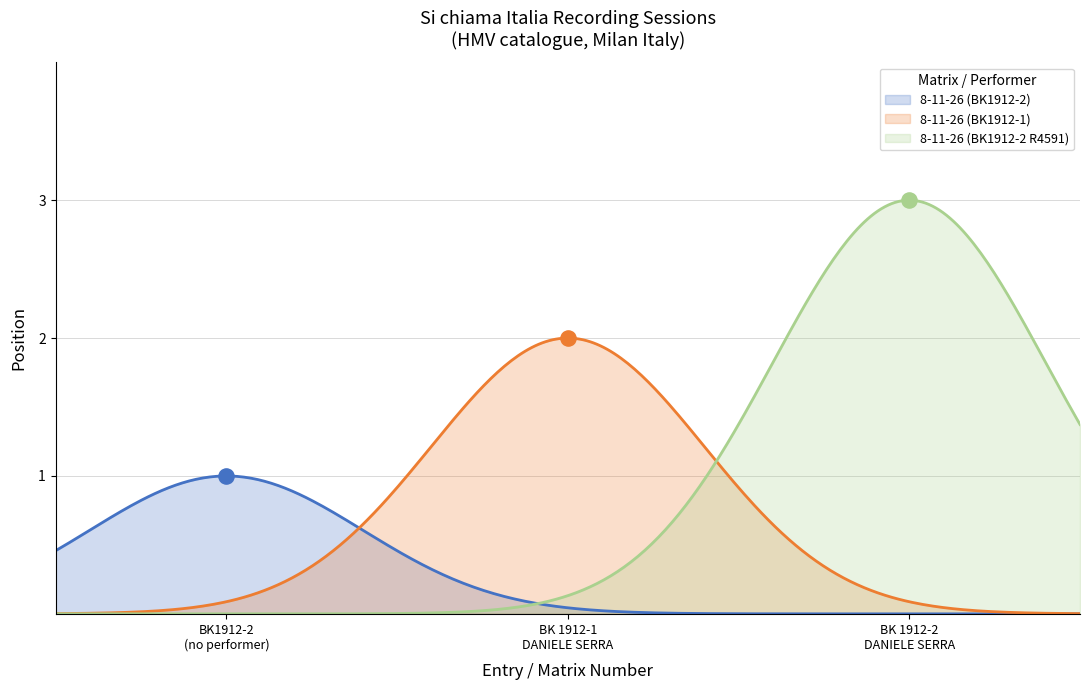

What is the ratio of the value at 8-11-26 (BK1912-2) to the value at 8-11-26 (BK1912-2 R4591)?

0.3